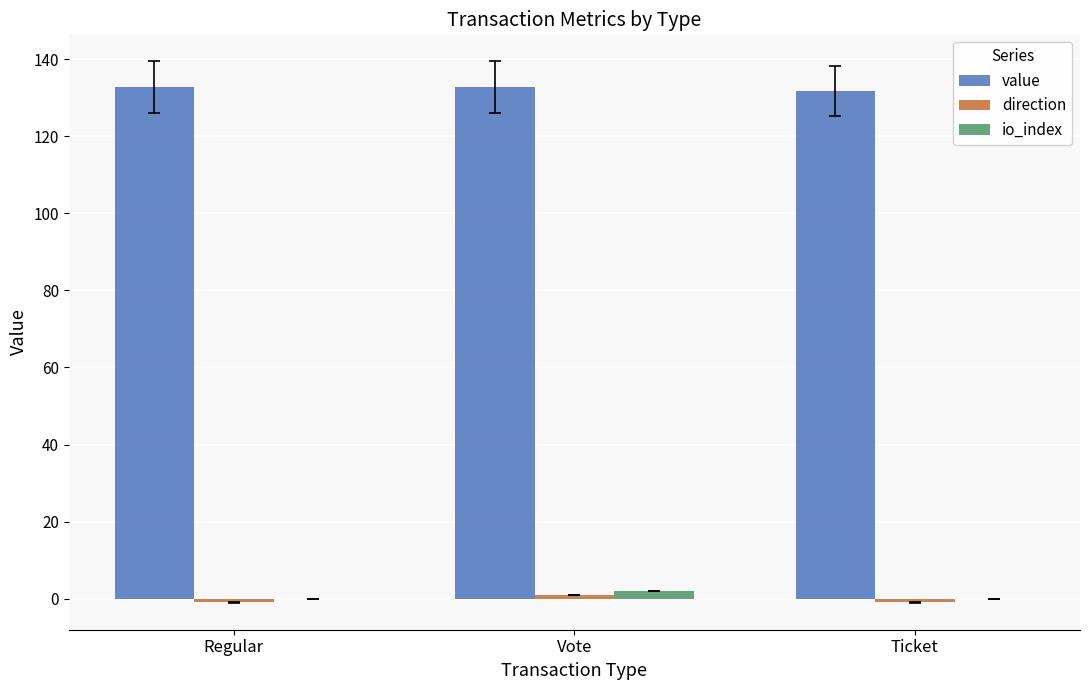

Which series has the largest total across all categories?

value